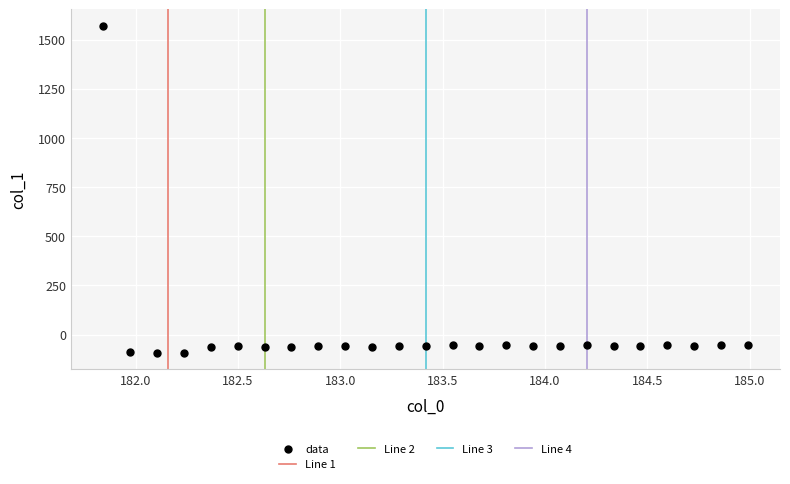

What is the range of X values (max minus min)?

3.1